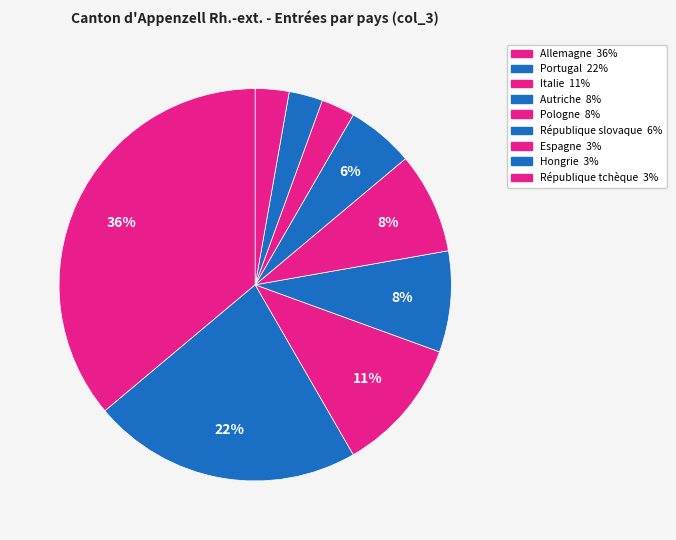

How many slices are in this pie chart?

9